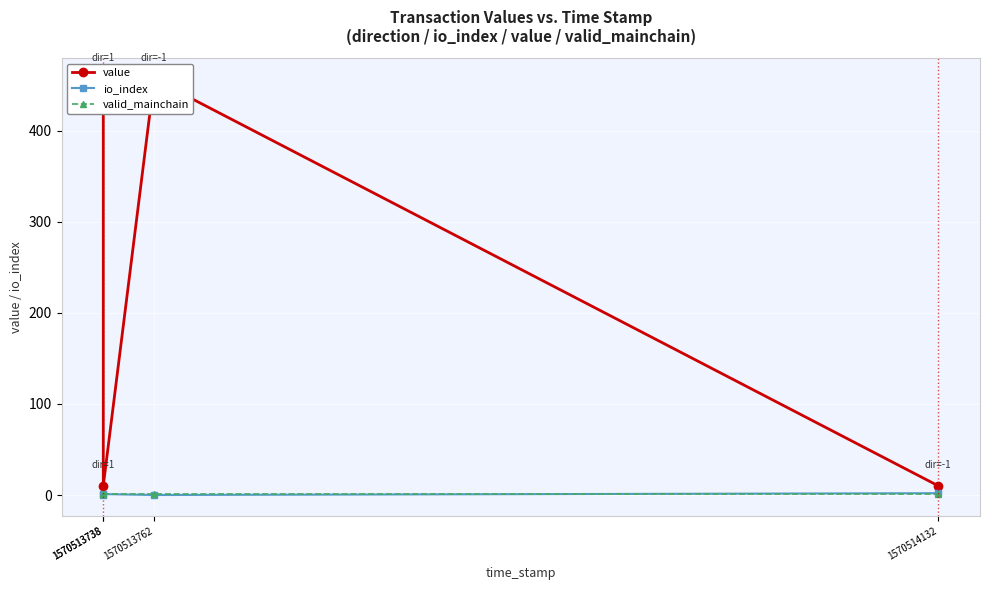

What are all the series names shown in the legend?

value, io_index, valid_mainchain